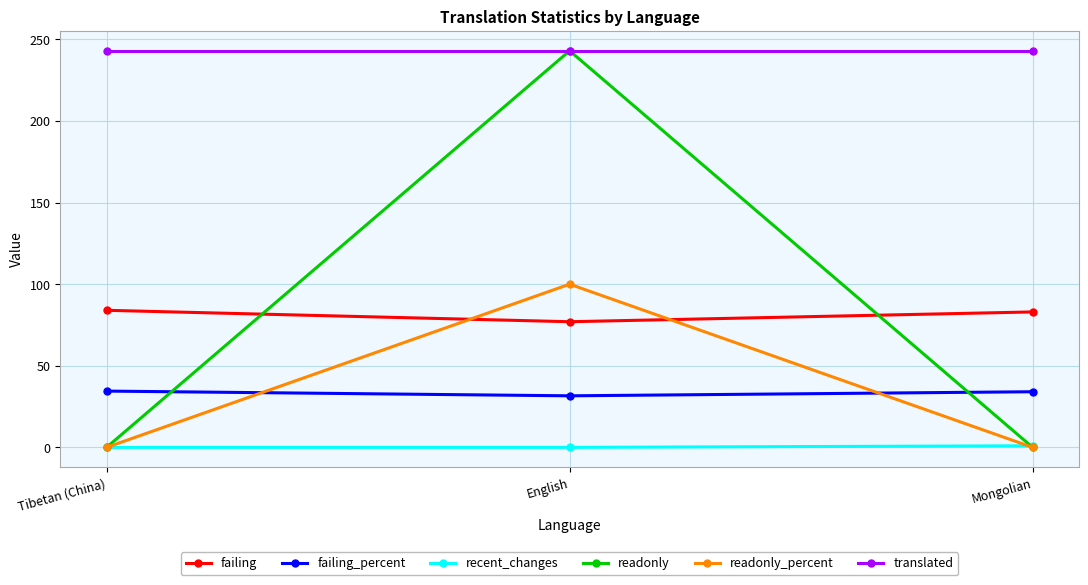

What is the value of the failing_percent point at the 1st from the left?

34.5